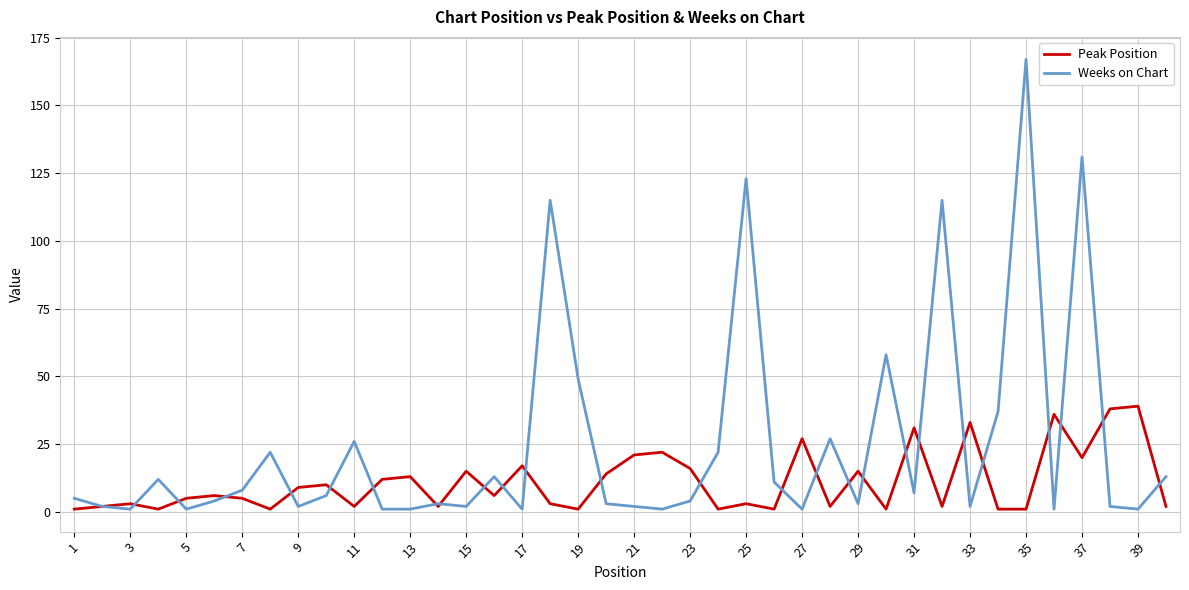

Which series has the widest spread of values?

Weeks on Chart